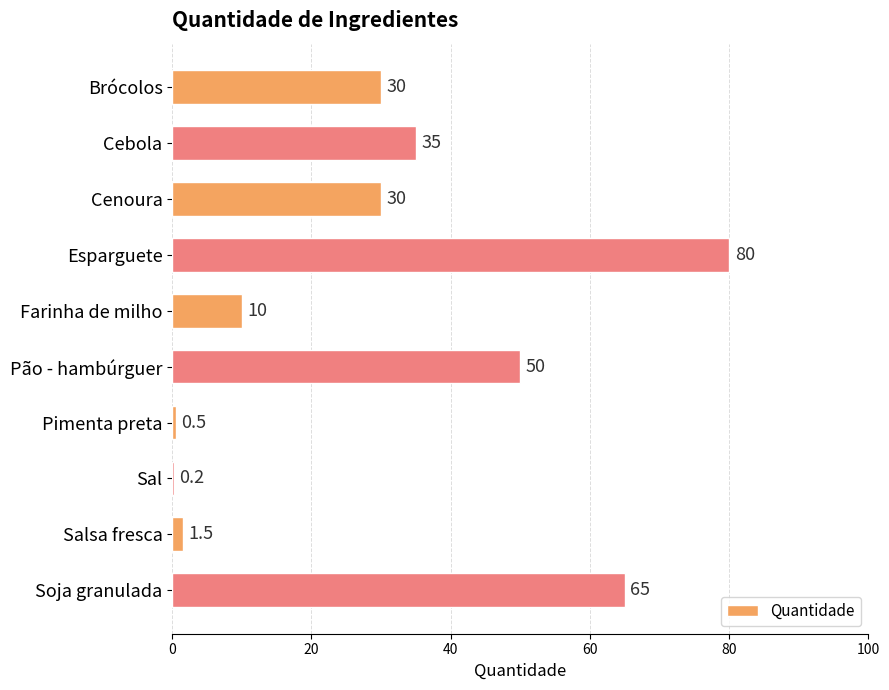

Are the bars horizontal?

Yes